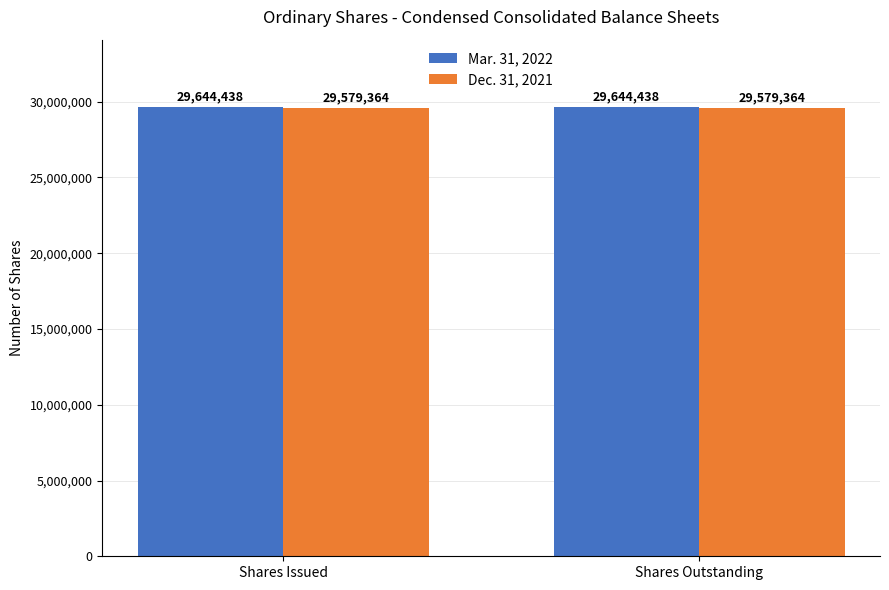

What are all the series names shown in the legend?

Mar. 31, 2022, Dec. 31, 2021